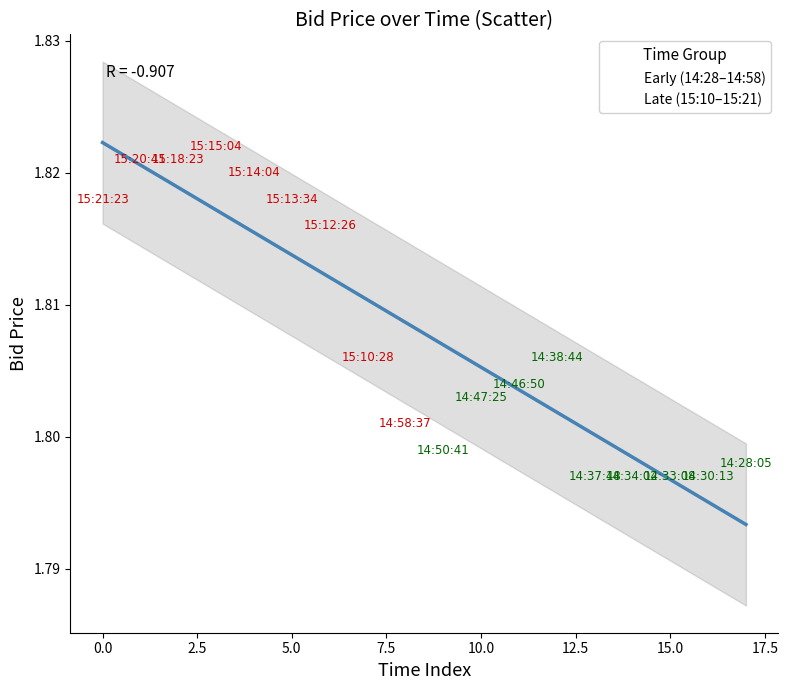

Which series contains the lowest Y value?

Late (15:10–15:21)